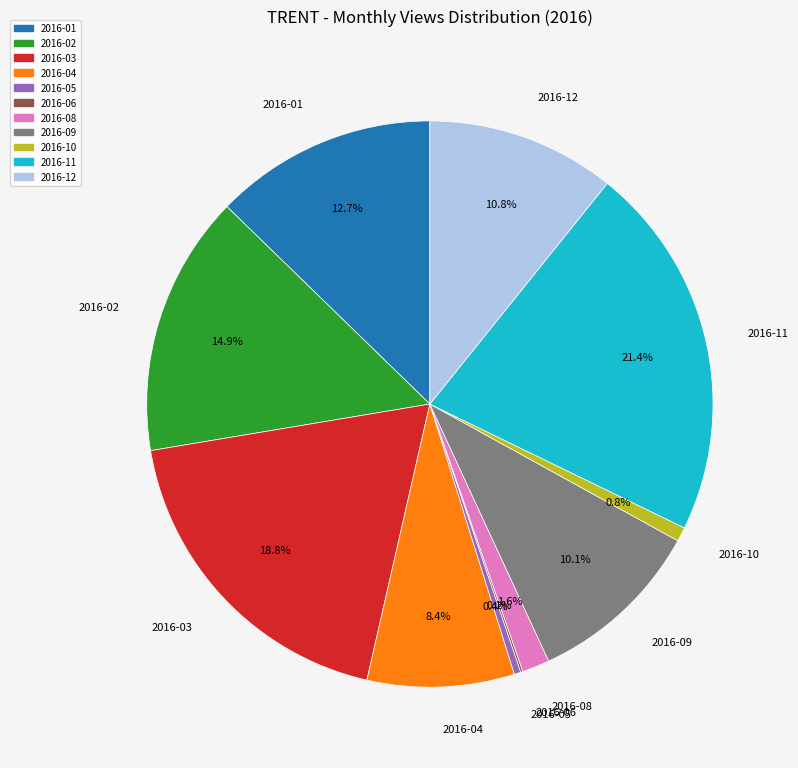

Between 2016-01 and 2016-12, which is larger?

2016-01